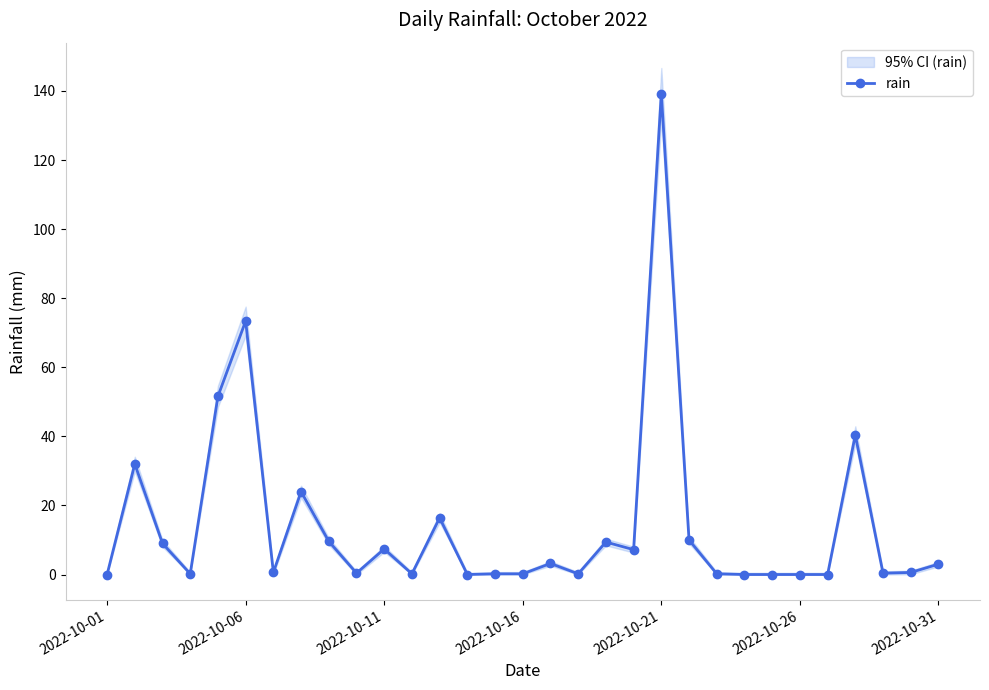

What is the greatest value displayed?

139.2